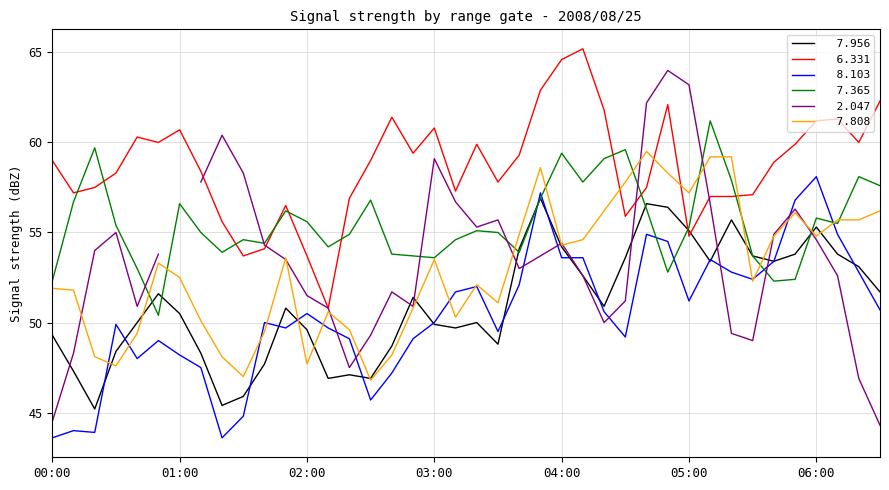

What is the smallest value displayed?

43.6